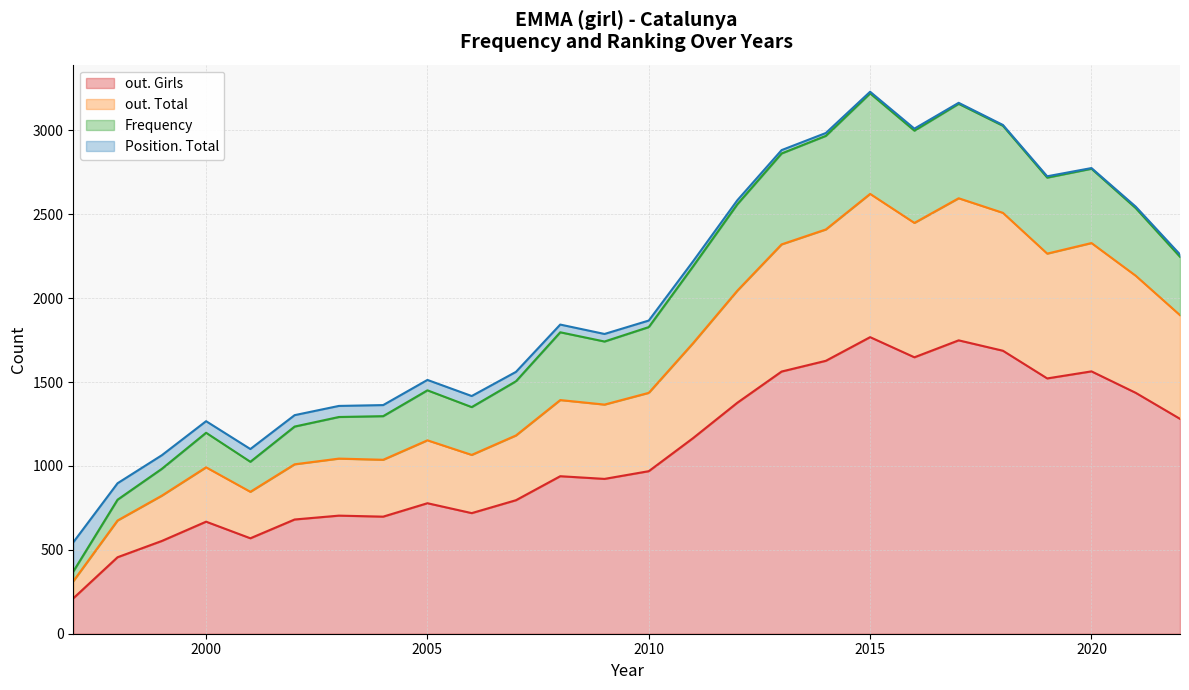

Is the value of out. Total at 2008 greater than the value of out. Girls at 2022?

Yes